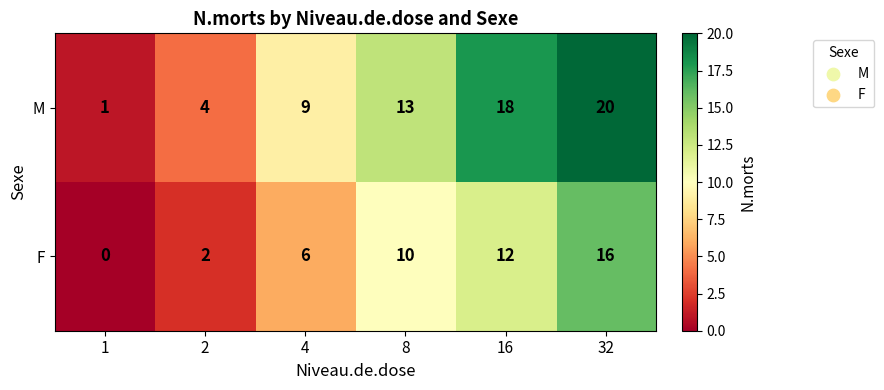

What is the difference between the maximum and second lowest values in the F series?

14